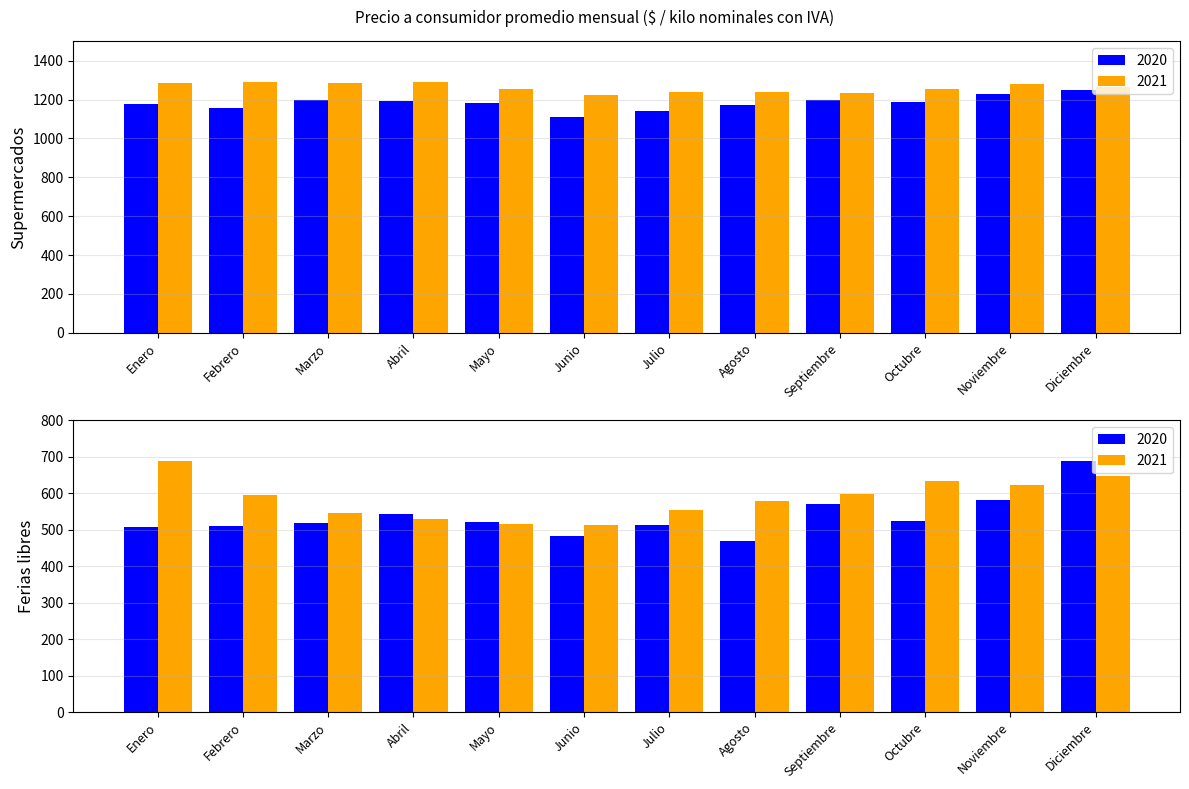

At which label does Supermercados 2020 reach its minimum?

Junio